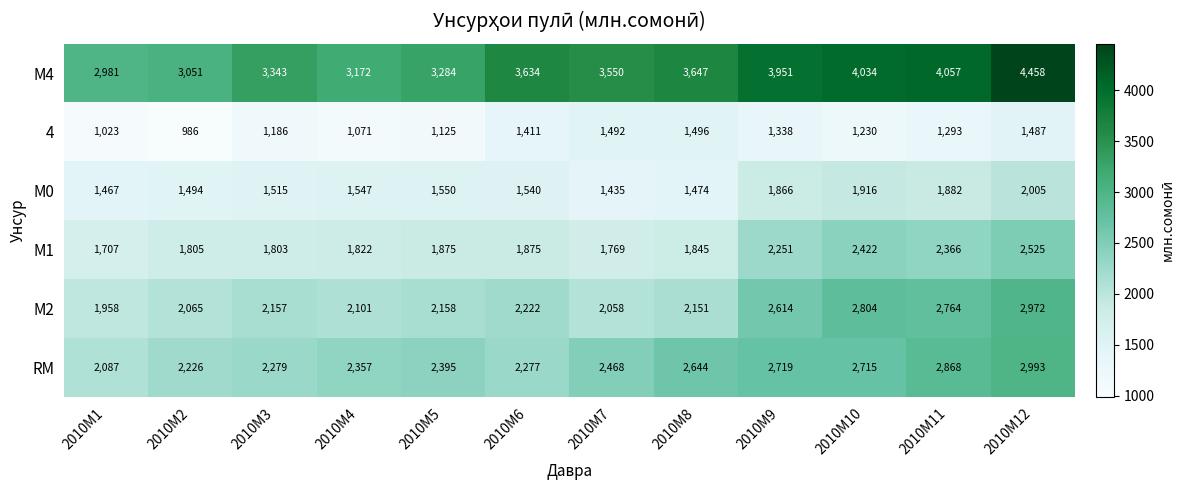

What is the difference between the maximum and minimum values in the М2 series?

1014